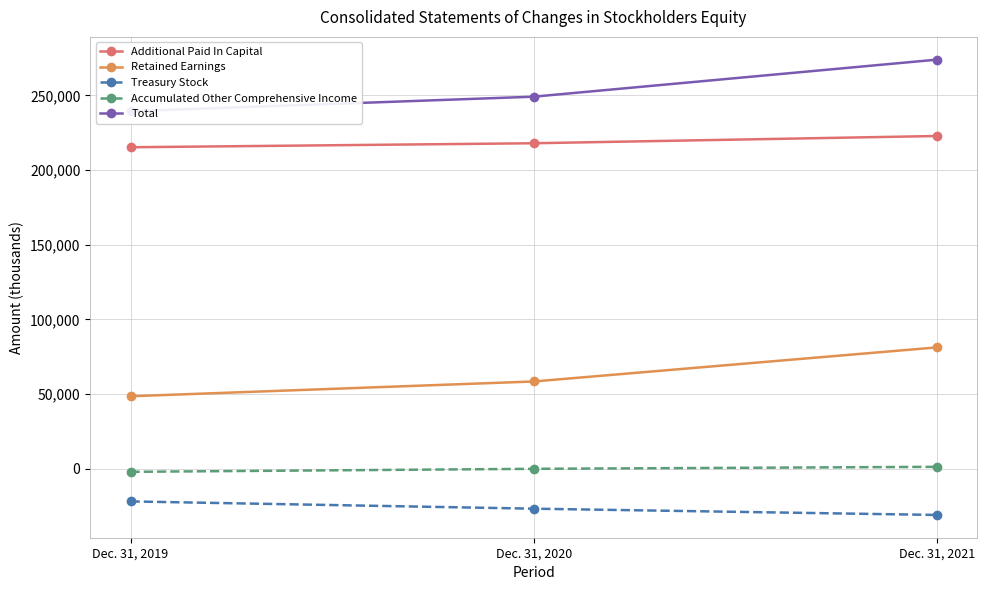

Which label corresponds to the largest value in the chart?

Dec. 31, 2021